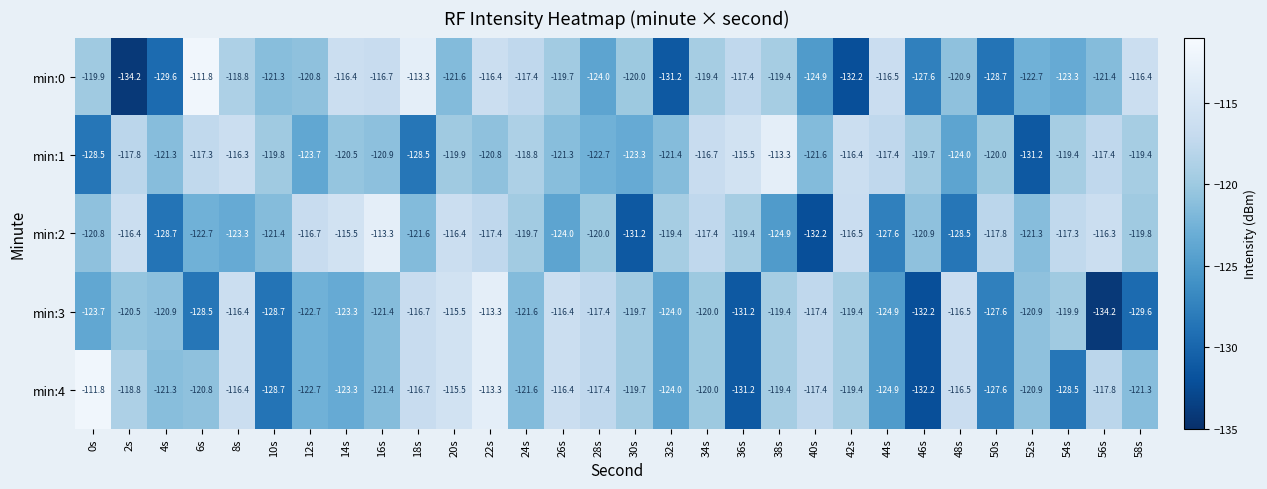

The value of min:0 at 50s is -128.7. True or false?

True